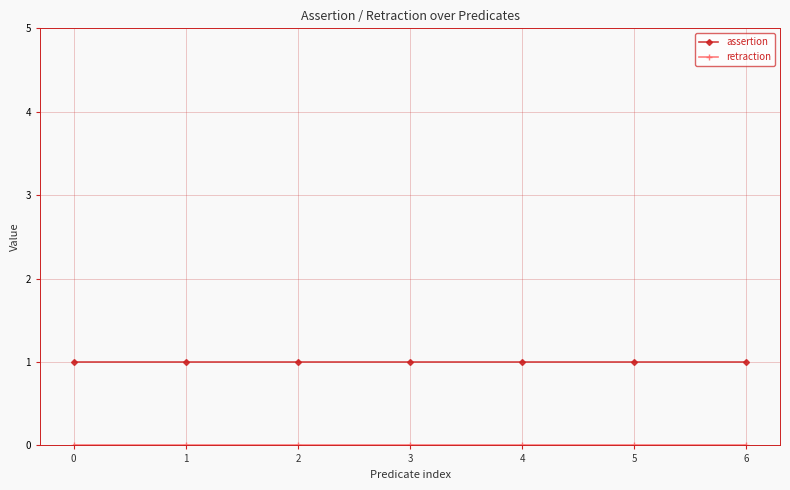

The assertion series shows 1 at 2. True or false?

True